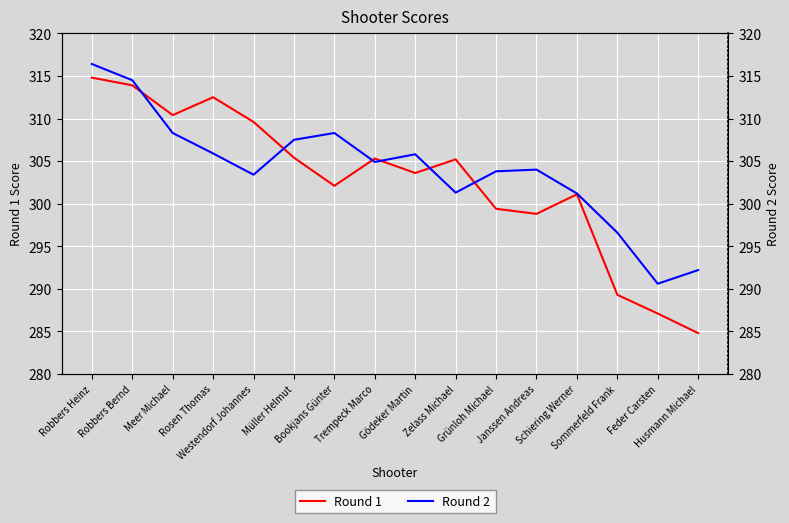

Where is Round 2 nearest to the value 303?

Westendorf Johannes